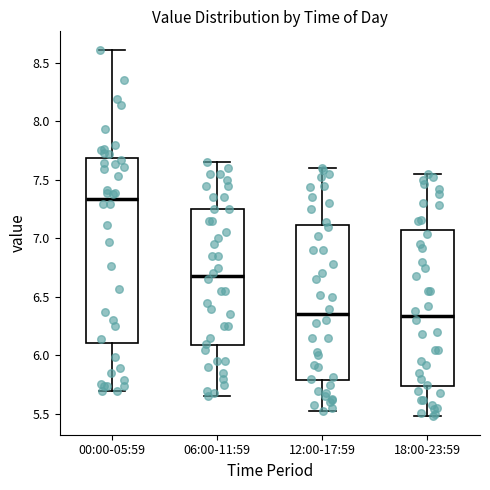

Which box's median line is the highest?

00:00-05:59